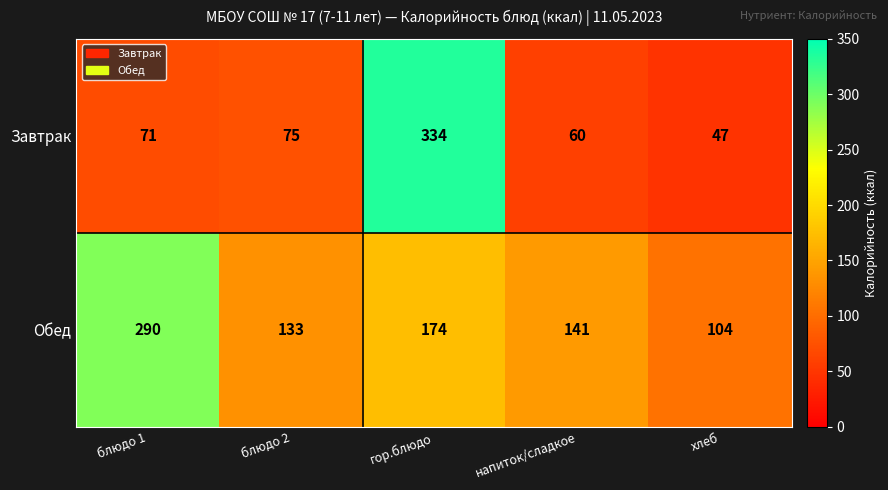

Which series changed the most between гор.блюдо and напиток/сладкое?

Завтрак